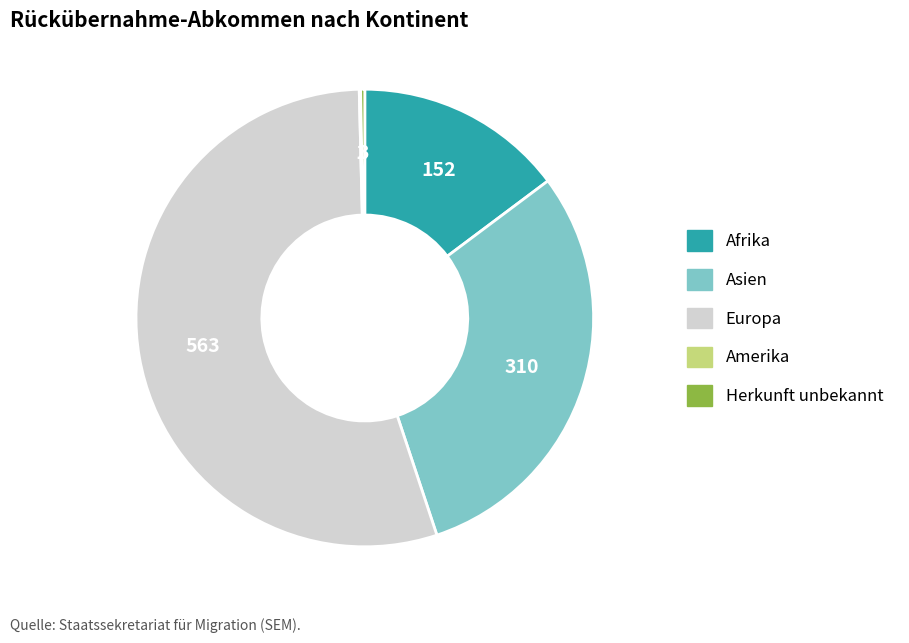

What is the majority slice?

Europa